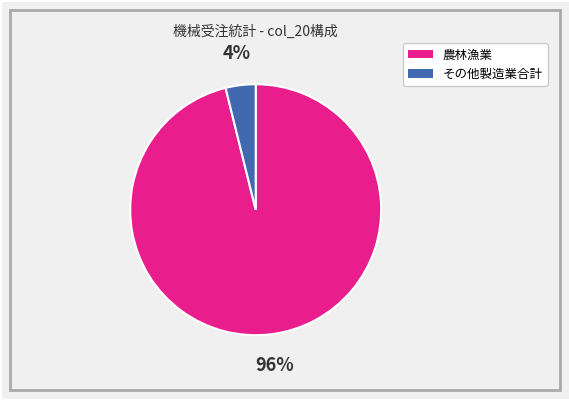

Does any single category account for the majority?

Yes